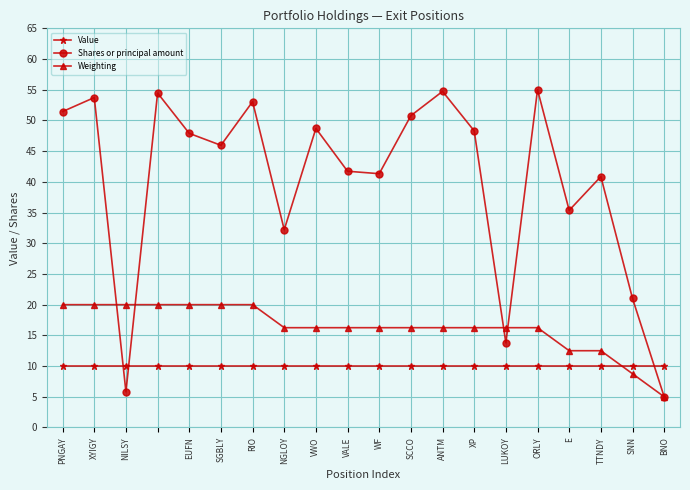

At how many categories does at least one series exceed 31?

16